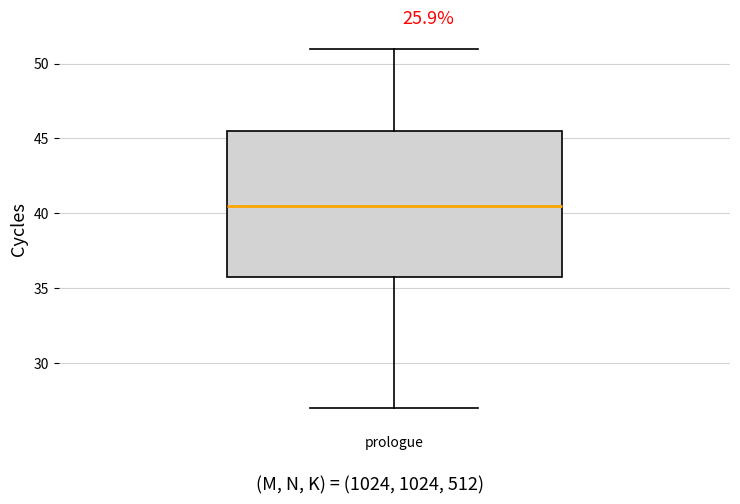

Transcribe this box plot: give where the median line is, the range the box spans, and where the two whiskers end, as read against the y-axis. The values are not printed on the chart, so give them approximately, as read against the axis.

median 40.5, box 36.0 to 45.5, whiskers 27.0 to 51.0